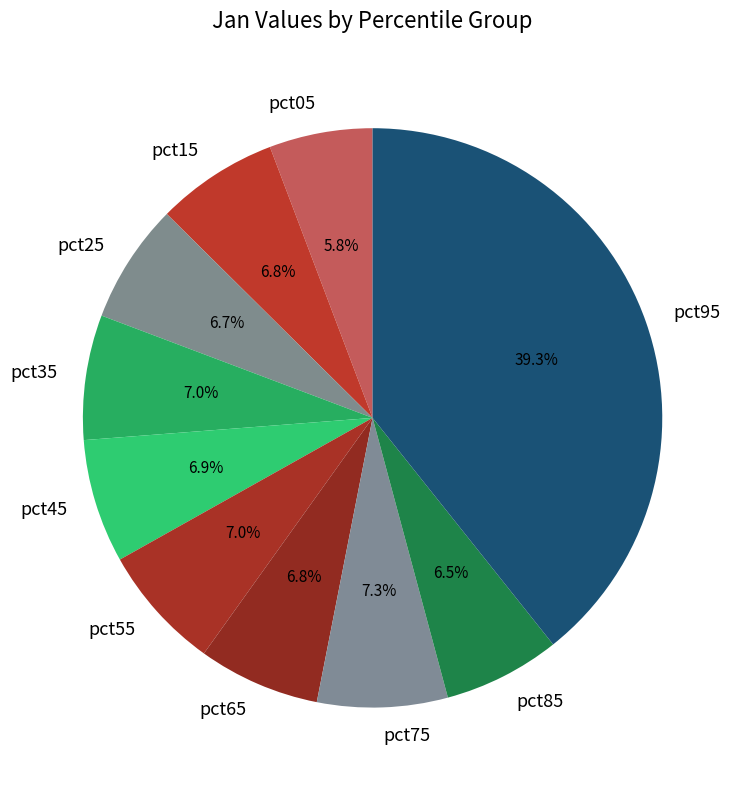

Is there a majority slice in this chart?

No